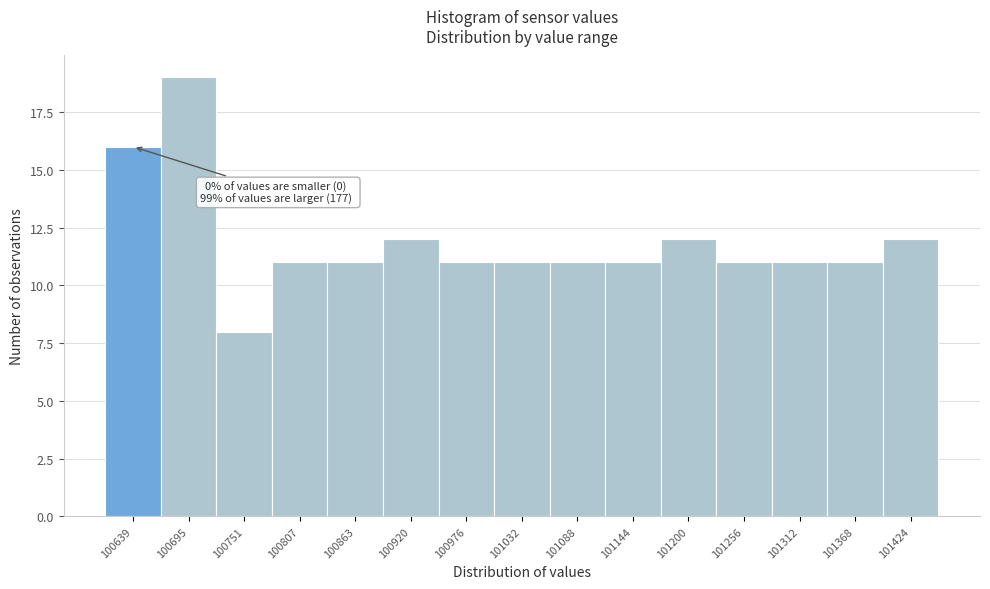

Reading right to left, list all the values displayed in this chart.

12	11	11	11	12	11	11	11	11	12	11	11	8	19	16